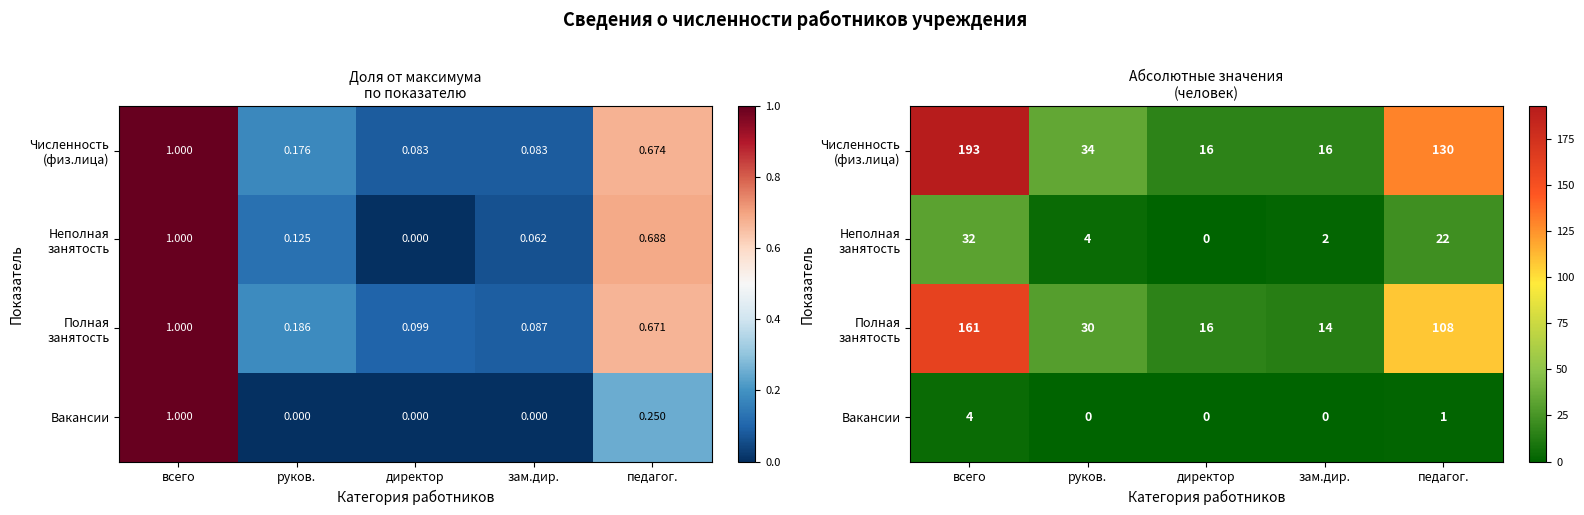

How many values in the Численность (физ.лица) series exceed 34?

2